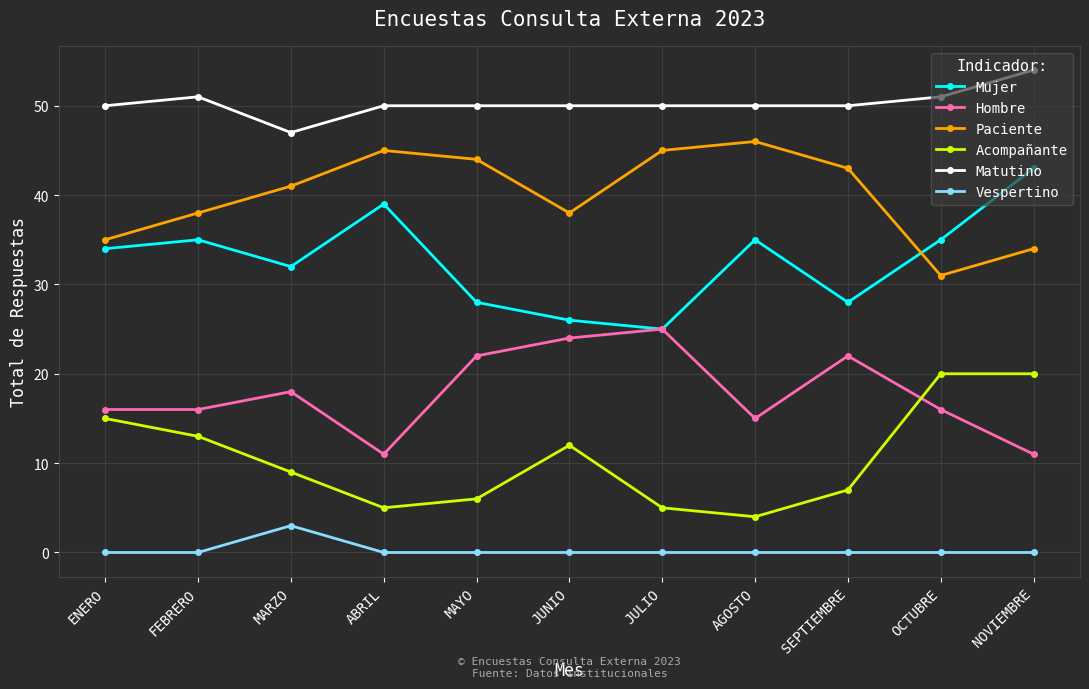

Rank the series by their maximum value, from highest to lowest.

Matutino, Paciente, Mujer, Hombre, Acompañante, Vespertino